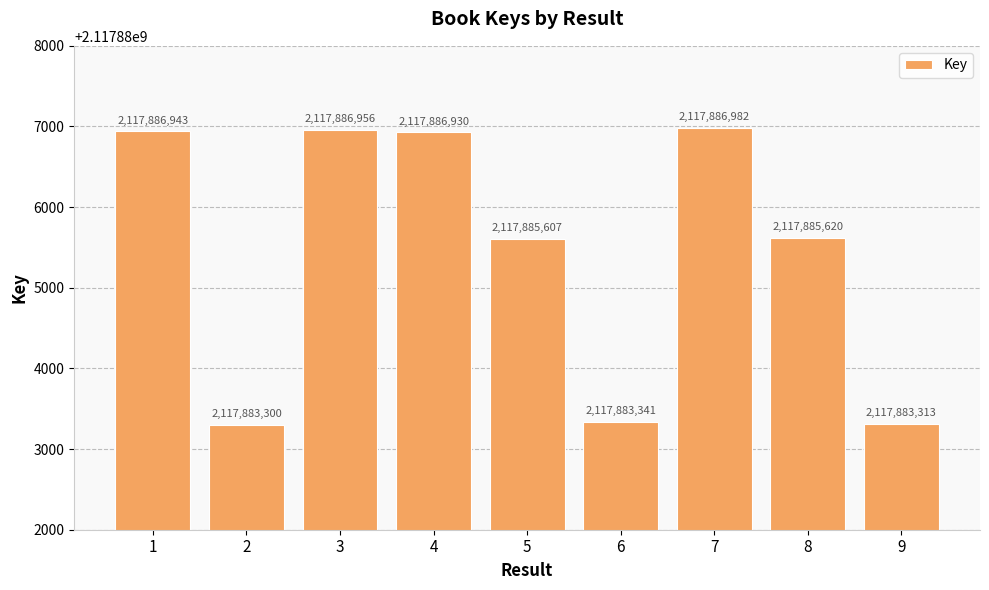

List the labels in order of value, smallest first.

2, 9, 6, 5, 8, 4, 1, 3, 7